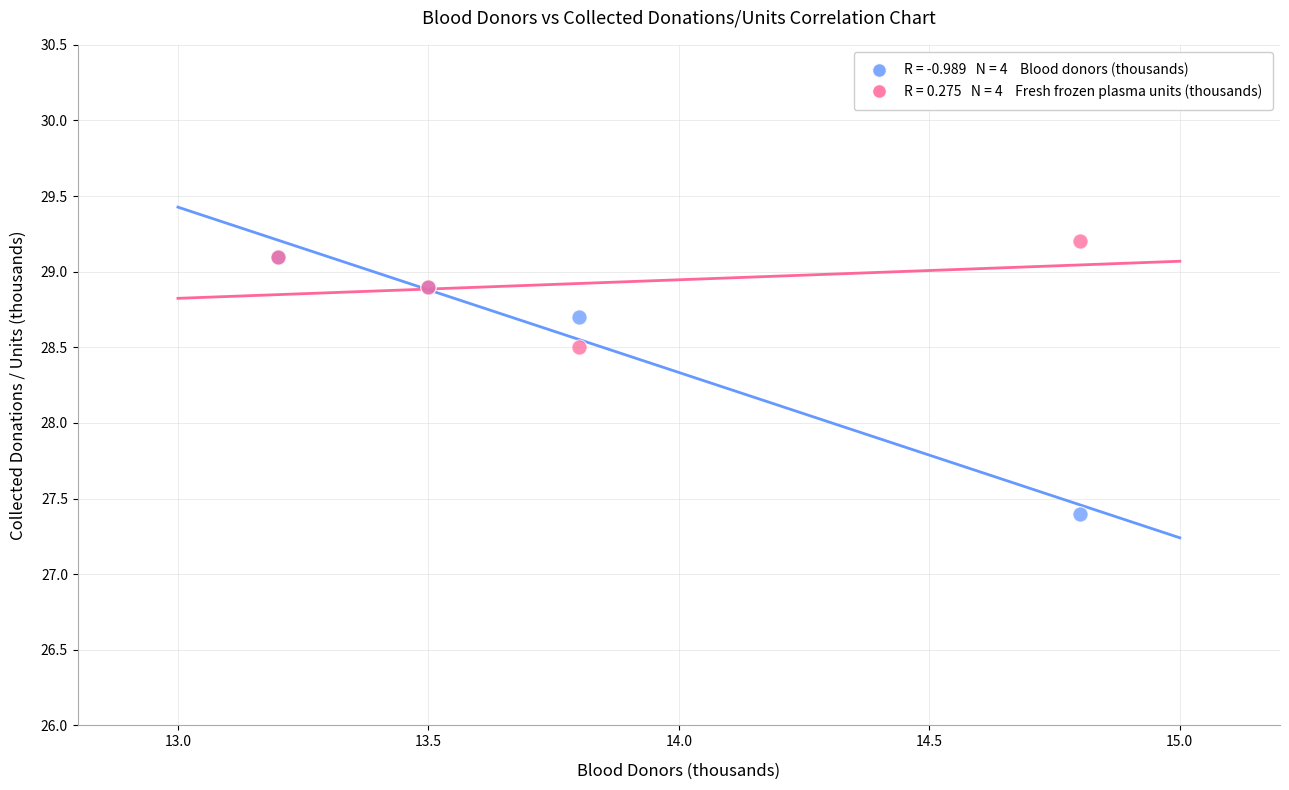

Across all series, what Y value is closest to 28?

28.5